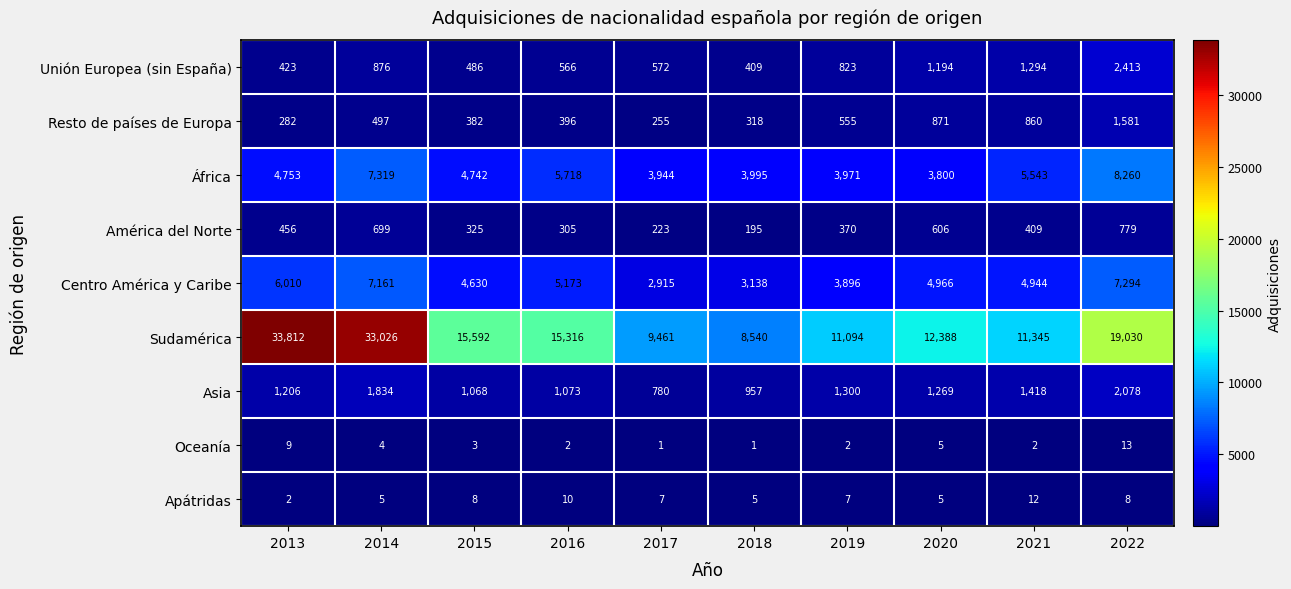

What is the maximum value shown in the chart?

33812